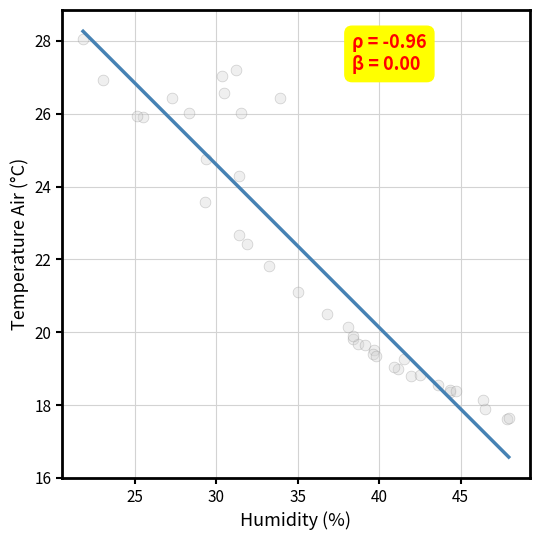

What Y value in the scatter plot is closest to 22?

21.8